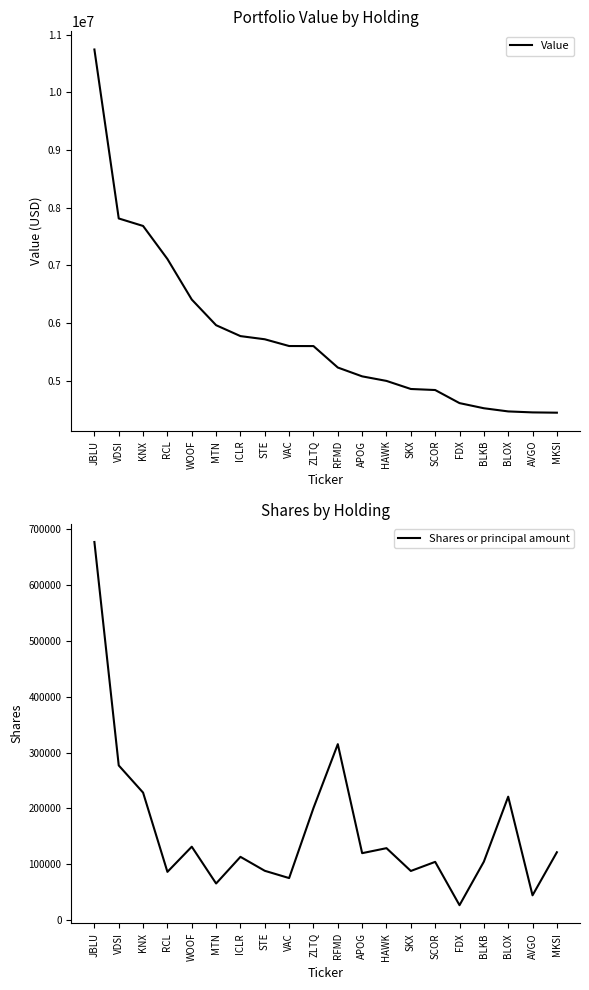

Which category has the highest value in the Shares or principal amount series?

JBLU